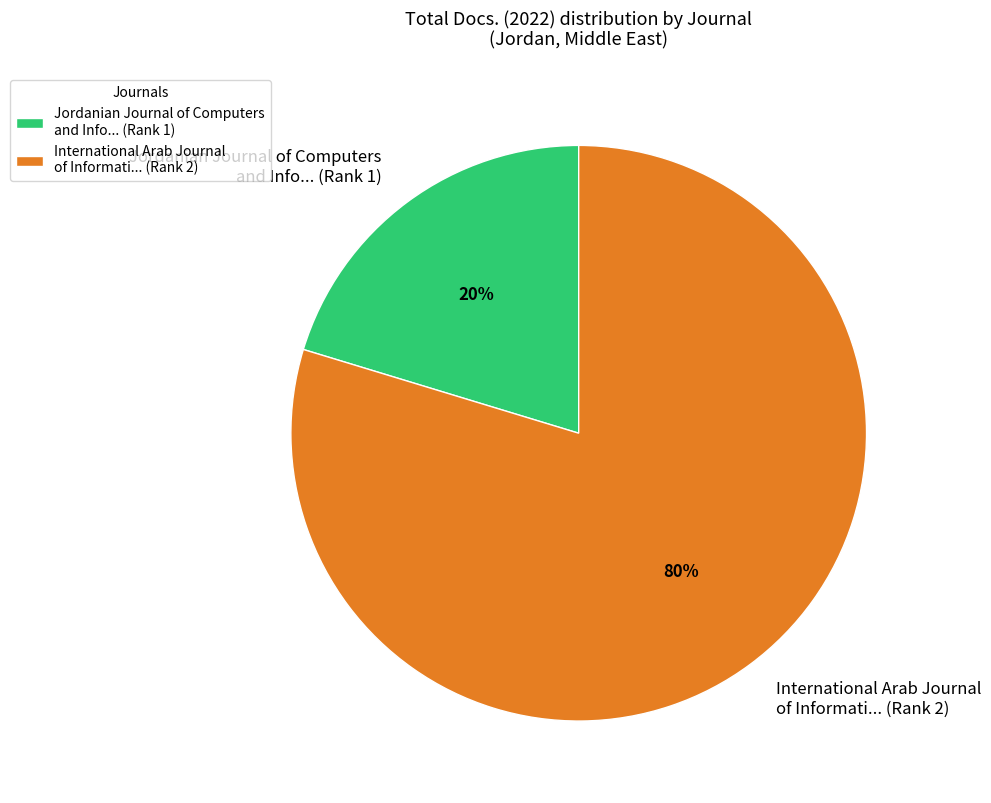

What is the majority slice?

International Arab Journal of Informati... (Rank 2)